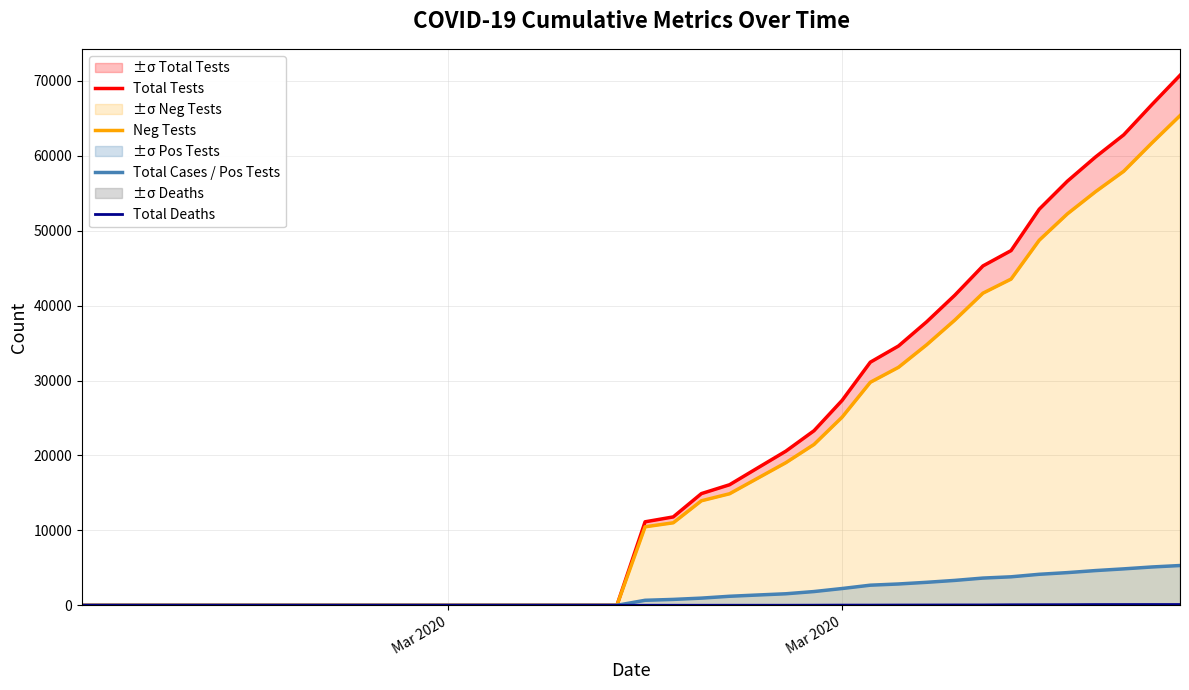

True or false: Total Deaths has more than 2 interior local peaks.

False